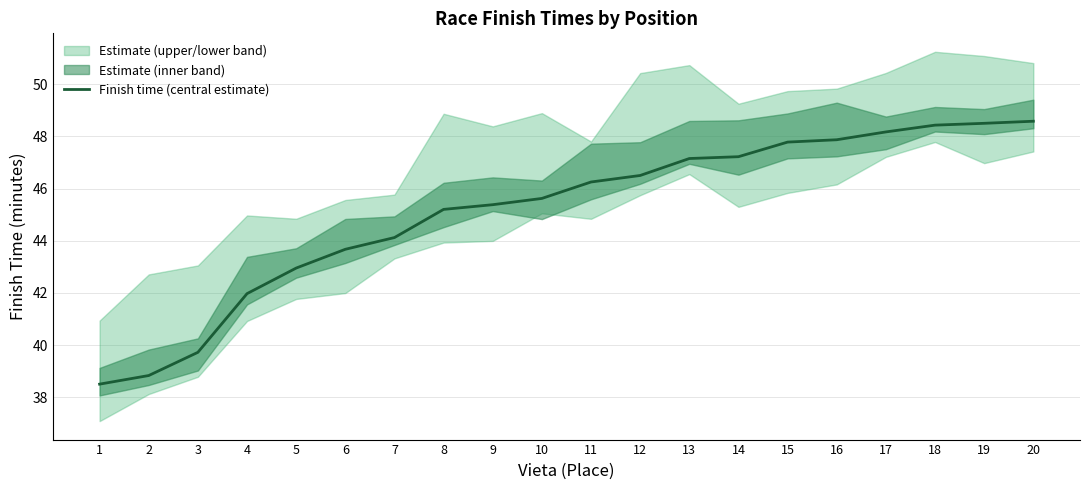

How many data points are less than 46?

10